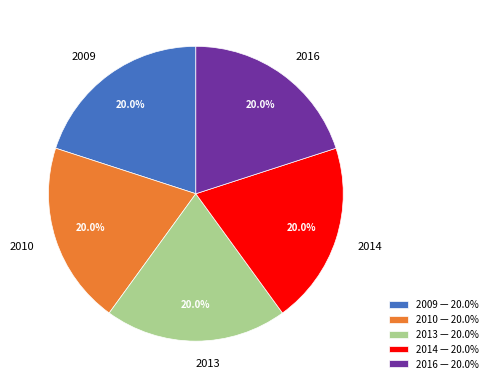

How many slices are in this pie chart?

5